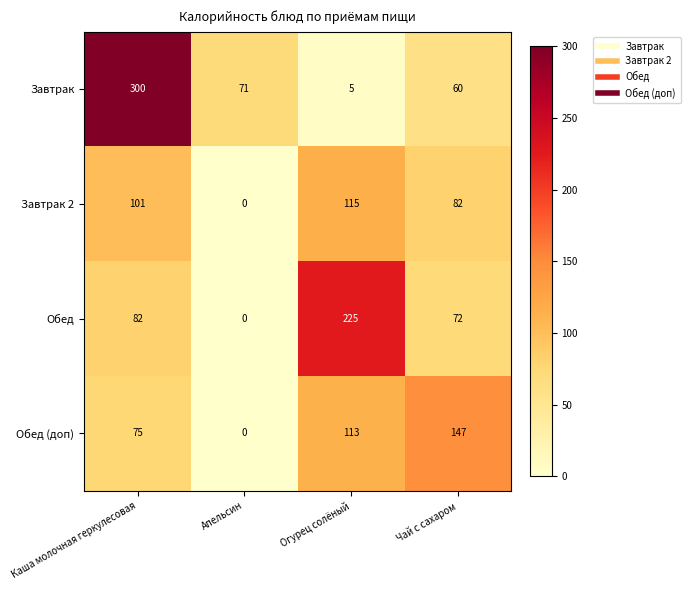

Which series has the largest total across all categories?

Завтрак